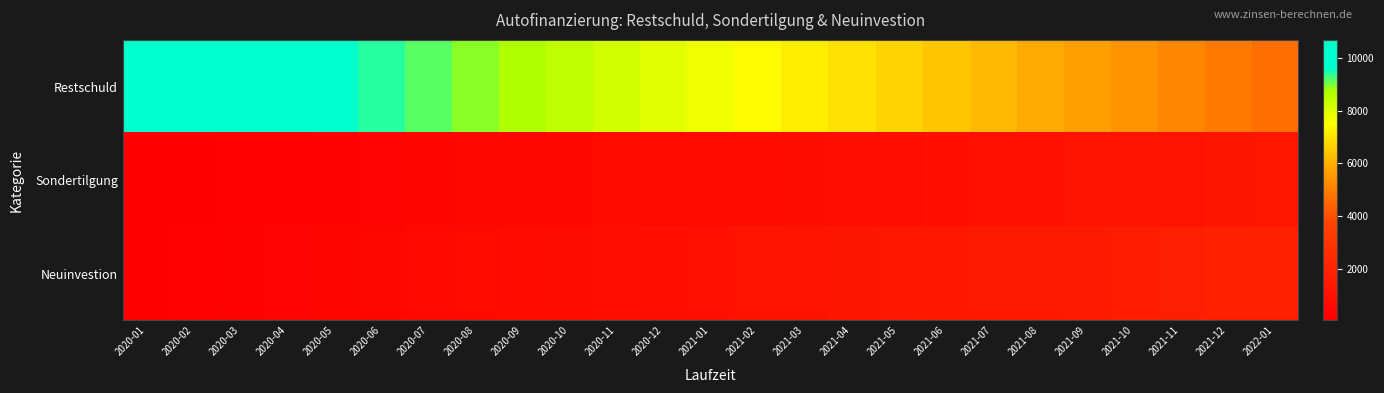

Reading left to right, list all the values displayed in this chart.

Restschuld: 2020-01=10686.1	2020-02=10436.1	2020-03=10186.1	2020-04=9936.1	2020-05=9686.1	2020-06=9436.1	2020-07=9186.1	2020-08=8936.1	2020-09=8686.1	2020-10=8436.1	2020-11=8186.1	2020-12=7936.1	2021-01=7686.1	2021-02=7436.1	2021-03=7186.1	2021-04=6936.1	2021-05=6686.1	2021-06=6436.1	2021-07=6186.1	2021-08=5936.1	2021-09=5686.1	2021-10=5436.1	2021-11=5186.1	2021-12=4936.1	2022-01=4686.1
Sondertilgung: 2020-01=50.0	2020-02=100.0	2020-03=150.0	2020-04=200.0	2020-05=250.0	2020-06=300.0	2020-07=350.0	2020-08=400.0	2020-09=450.0	2020-10=500.0	2020-11=550.0	2020-12=600.0	2021-01=650.0	2021-02=700.0	2021-03=750.0	2021-04=800.0	2021-05=850.0	2021-06=900.0	2021-07=950.0	2021-08=1000.0	2021-09=1050.0	2021-10=1100.0	2021-11=1150.0	2021-12=1200.0	2022-01=1250.0
Neuinvestion: 2020-01=75.0	2020-02=150.0	2020-03=225.0	2020-04=300.0	2020-05=375.0	2020-06=450.0	2020-07=525.0	2020-08=600.0	2020-09=675.0	2020-10=750.0	2020-11=825.0	2020-12=900.0	2021-01=975.0	2021-02=1050.0	2021-03=1125.0	2021-04=1200.0	2021-05=1275.0	2021-06=1350.0	2021-07=1425.0	2021-08=1500.0	2021-09=1575.0	2021-10=1650.0	2021-11=1725.0	2021-12=1800.0	2022-01=1875.0